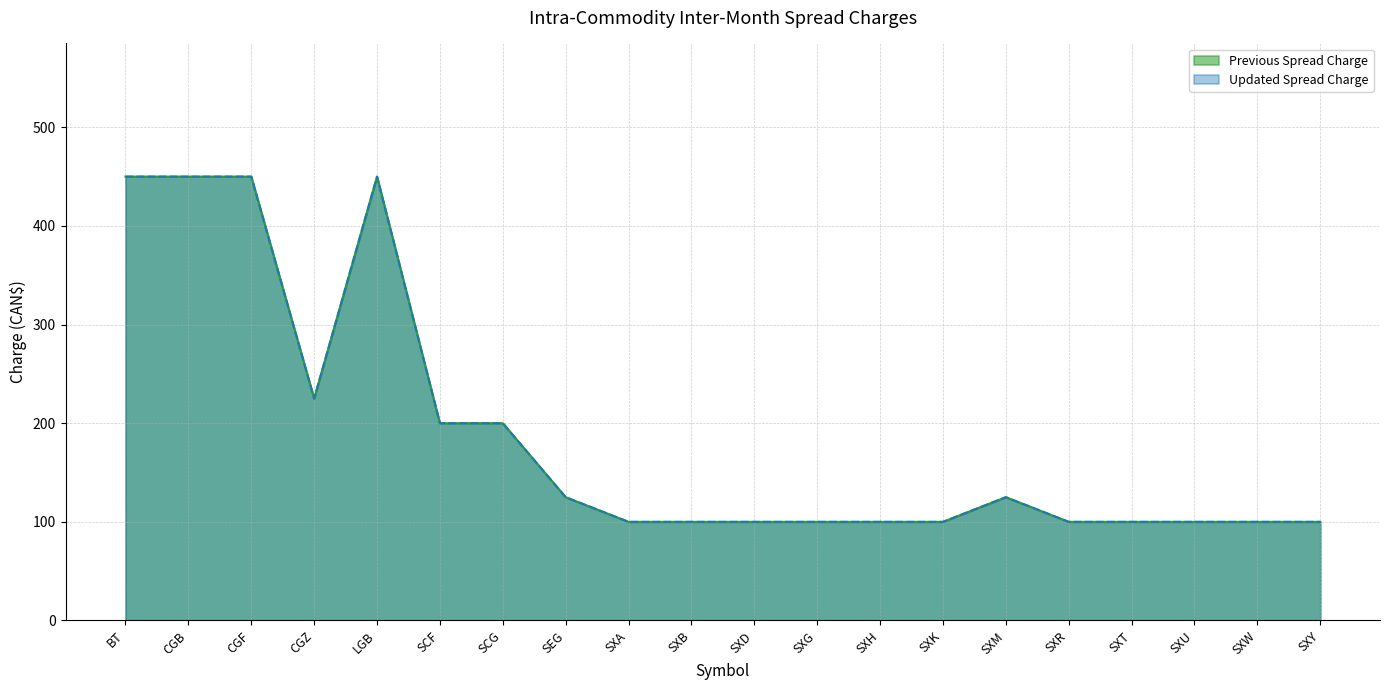

Which series changed the most between SCF and SCG?

Previous Spread Charge